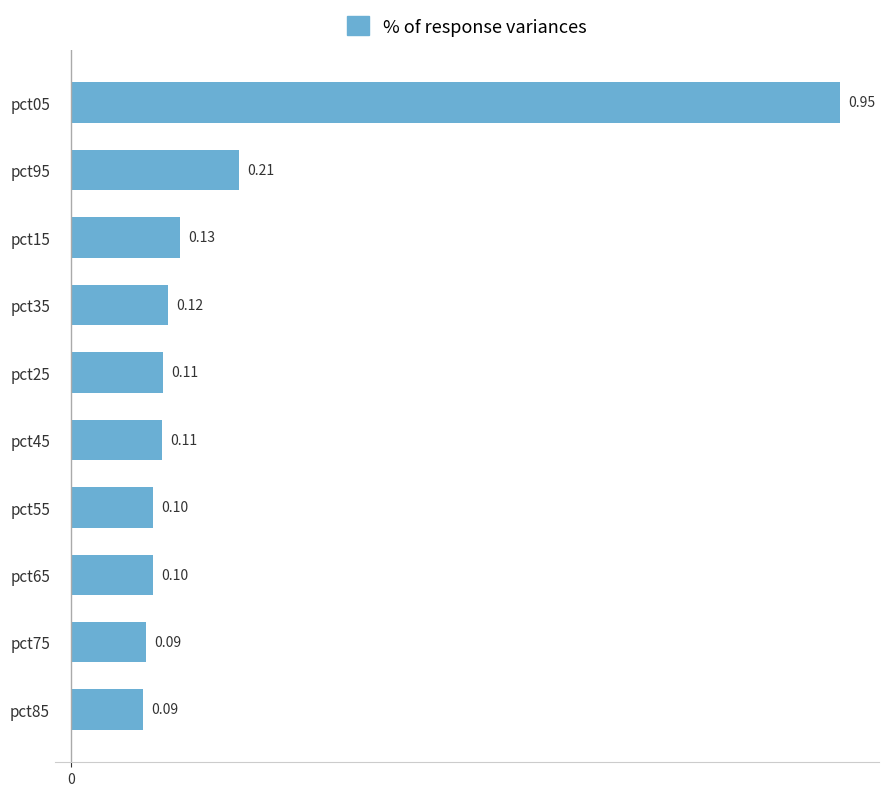

Between pct35 and pct55, which is larger?

pct35